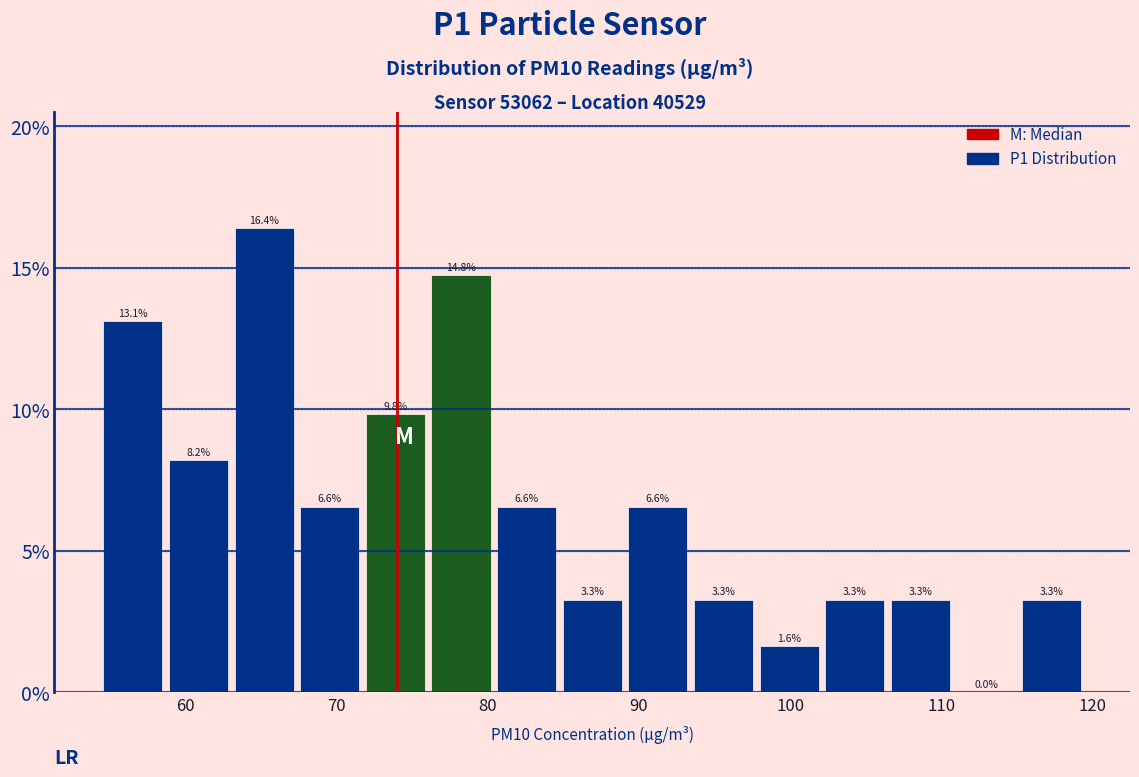

Reading left to right, list every bar in this chart as the range it spans on the x-axis followed by its height. The bar edges are not printed on the chart, so give them approximately, as read against the axis.

54 to 59: 13.1
59 to 63: 8.2
63 to 67: 16.4
67 to 72: 6.6
72 to 76: 9.8
76 to 80: 14.8
80 to 85: 6.6
85 to 89: 3.3
89 to 93: 6.6
93 to 98: 3.3
98 to 102: 1.6
102 to 106: 3.3
106 to 111: 3.3
111 to 115: 0.0
115 to 119: 3.3